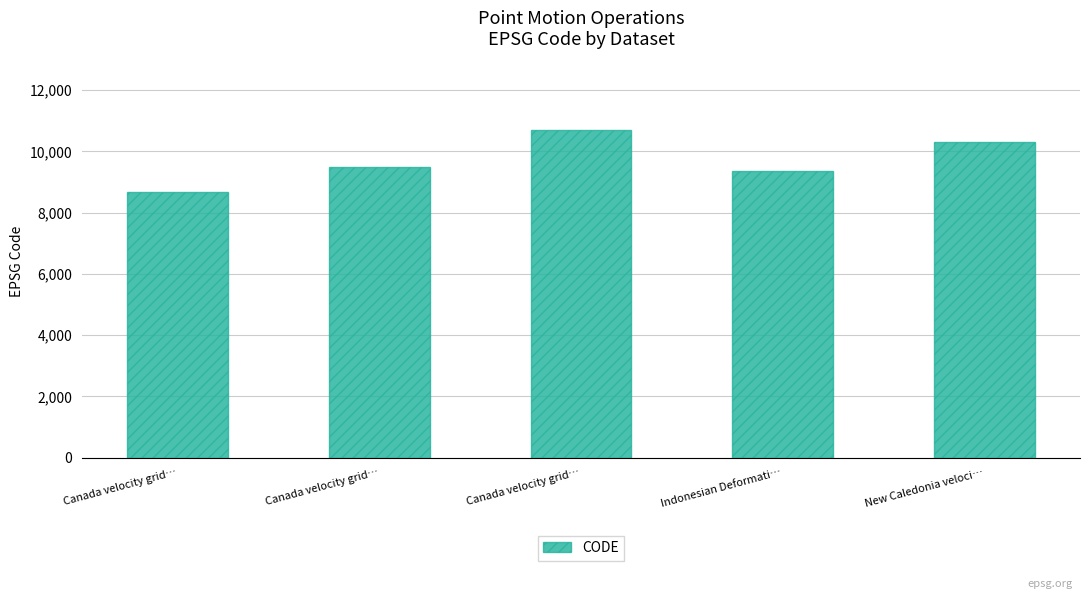

Is it true that the value at Canada velocity grid… is 5893?

False